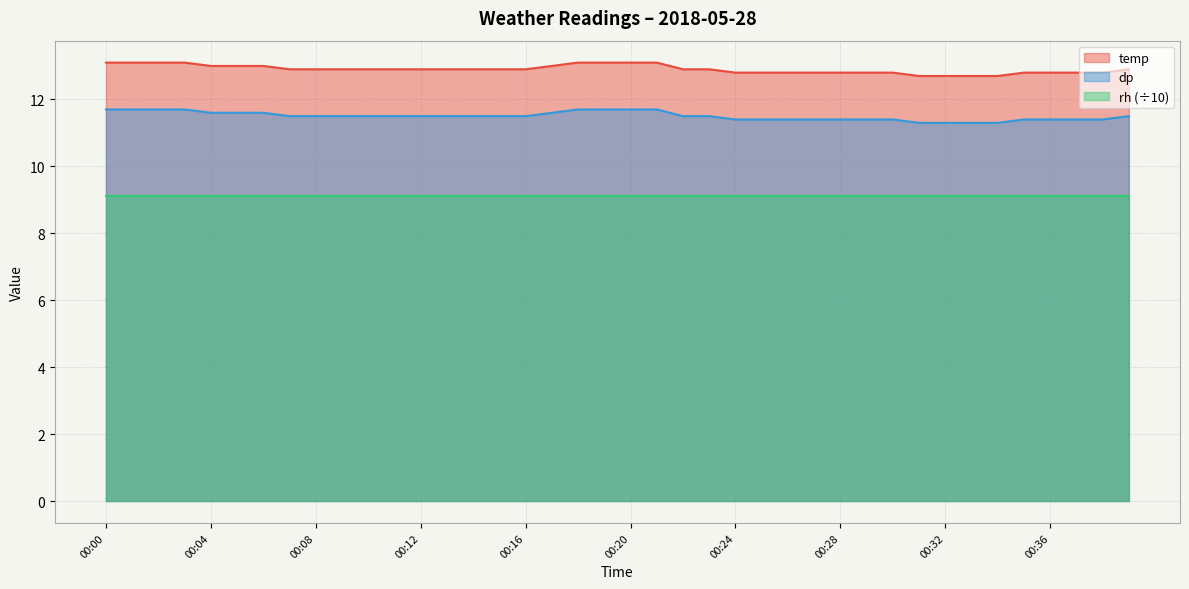

True or false: temp has a value of 13.1 at 00:02.

True